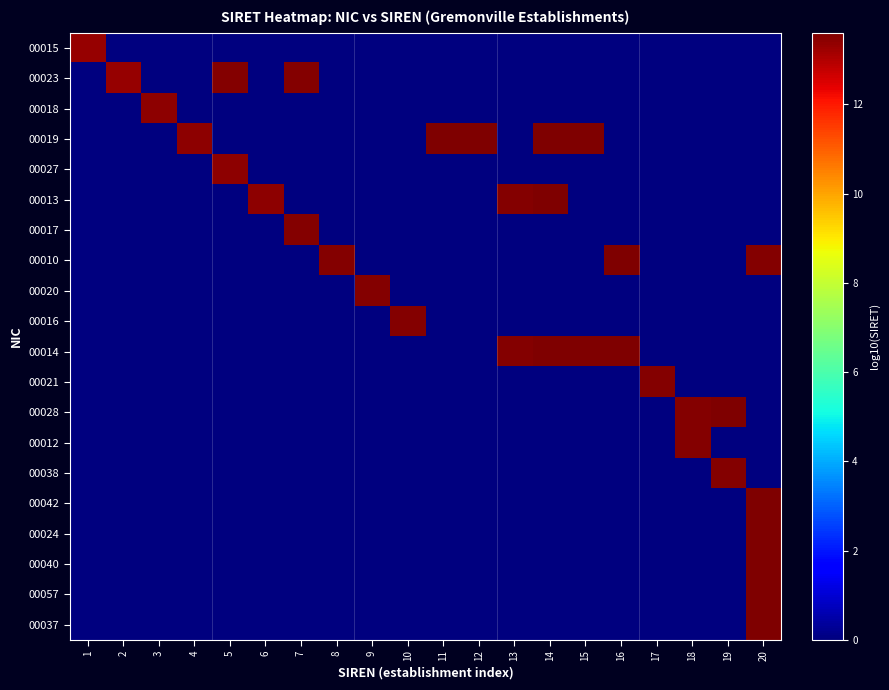

Which has a higher value, 8 or 19?

8